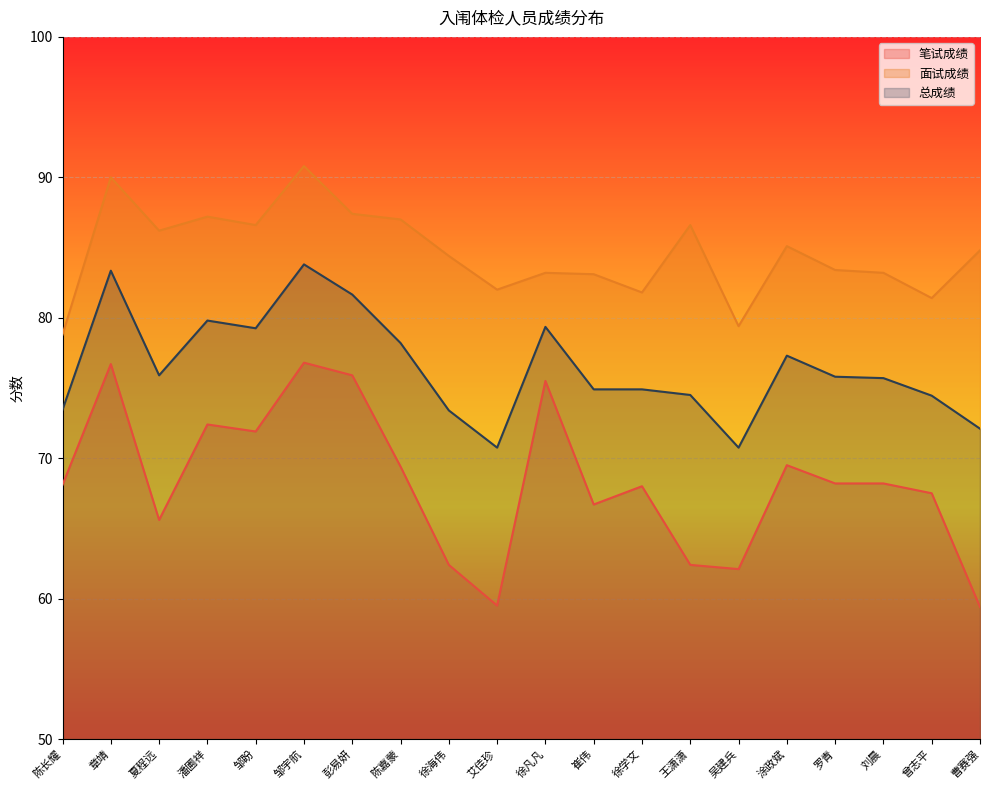

Reading right to left, transcribe all the data shown in this chart.

笔试成绩: 59.4	67.5	68.2	68.2	69.5	62.1	62.4	68.0	66.7	75.5	59.5	62.4	69.4	75.9	76.8	71.9	72.4	65.6	76.7	68.1
面试成绩: 84.8	81.4	83.2	83.4	85.1	79.4	86.6	81.8	83.1	83.2	82.0	84.4	87.0	87.4	90.8	86.6	87.2	86.2	90.0	78.8
总成绩: 72.1	74.5	75.7	75.8	77.3	70.8	74.5	74.9	74.9	79.3	70.8	73.4	78.2	81.7	83.8	79.2	79.8	75.9	83.3	73.5